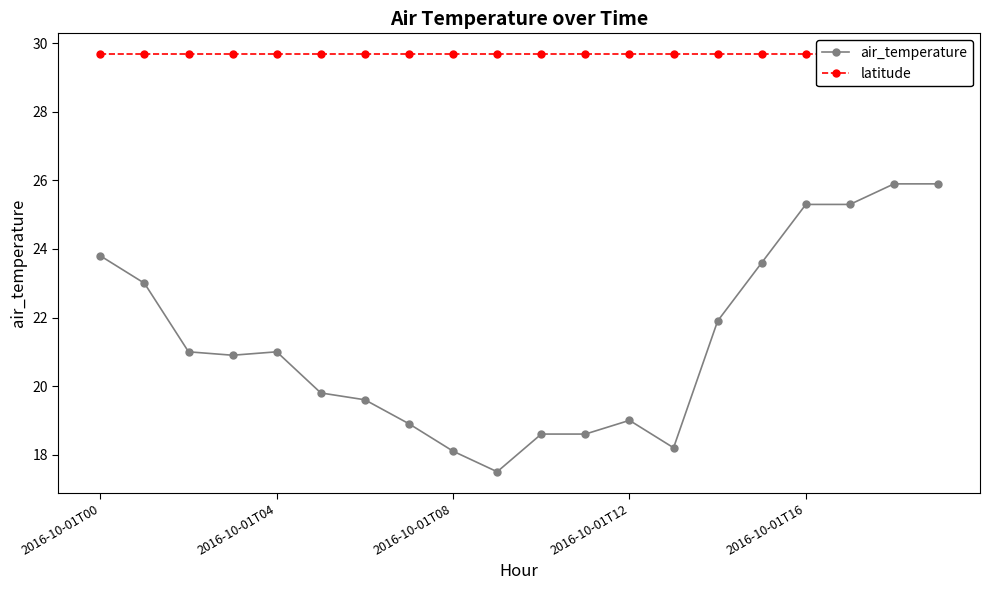

Is it true that air_temperature equals 25.2 at 2016-10-01T08?

False